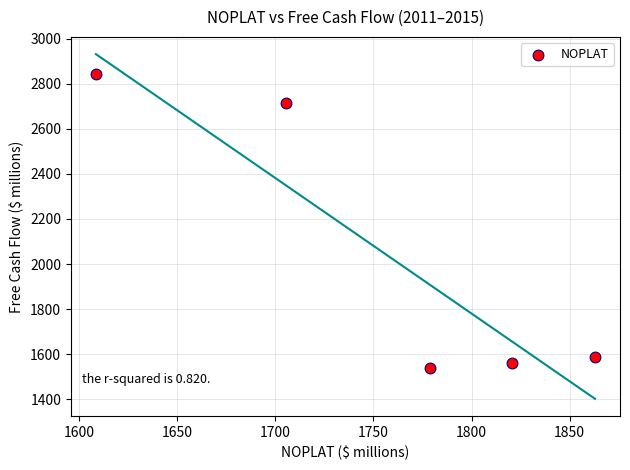

What Y value in the scatter plot is closest to 2190?

2712.3